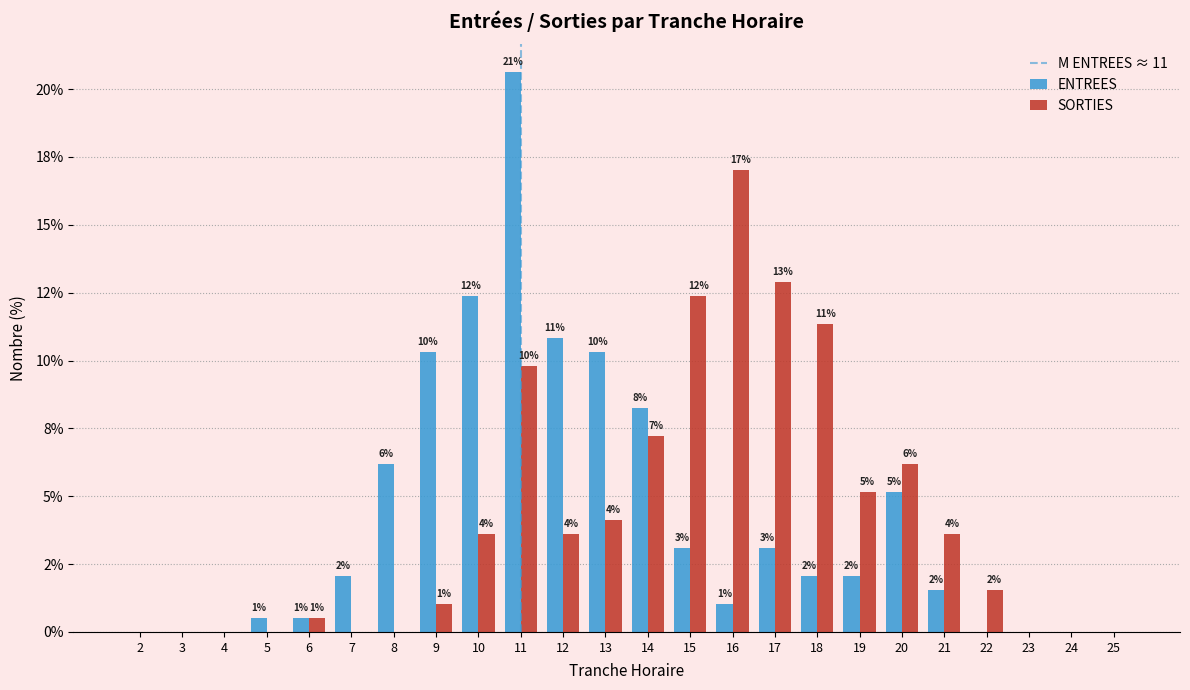

Are the bars horizontal?

No